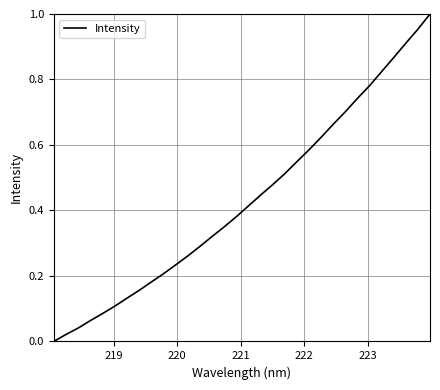

What is the sum of all values?

13.9